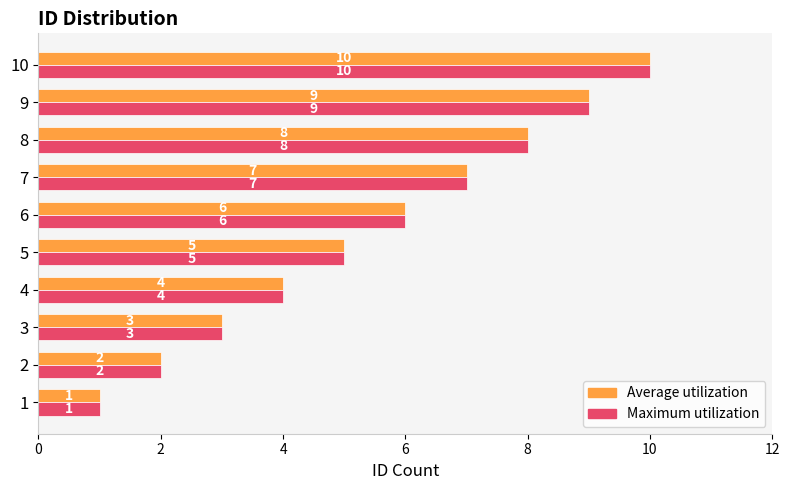

How many categories are shown in the chart?

10